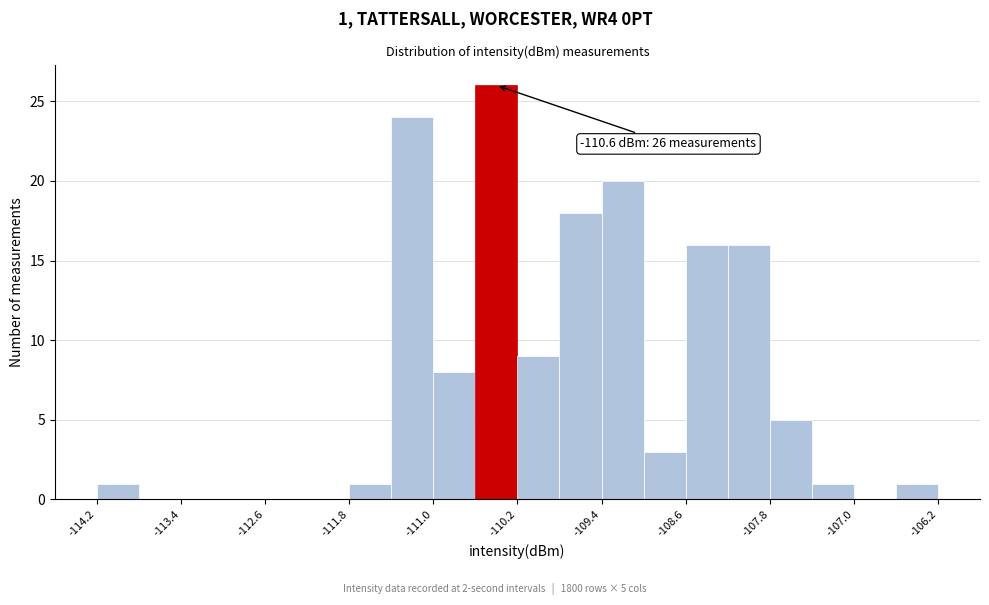

Around what value on the x-axis is the tallest bar? Give the approximate position of its centre, as read against the axis.

-110.4